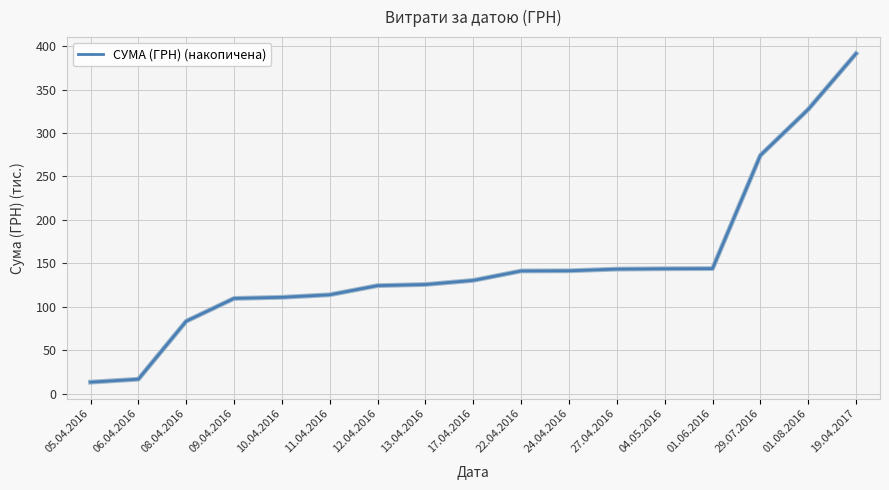

What is the difference between the values at 01.06.2016 and 12.04.2016?

19.6